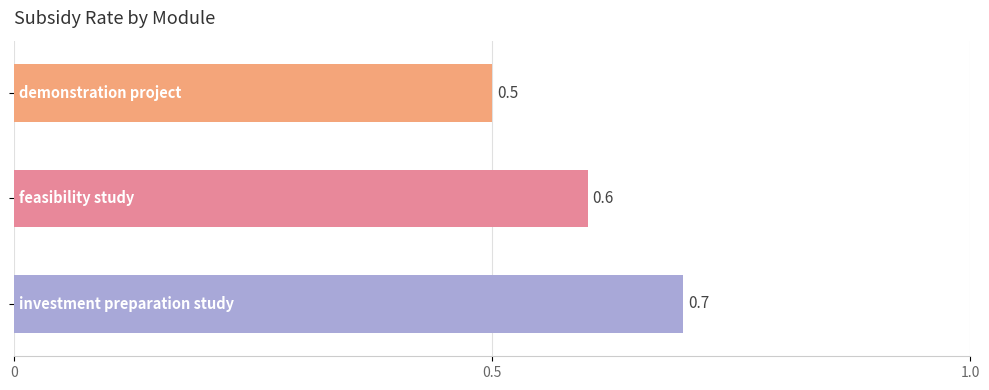

Reading bottom to top, what are all the values shown in this chart?

0.7	0.6	0.5